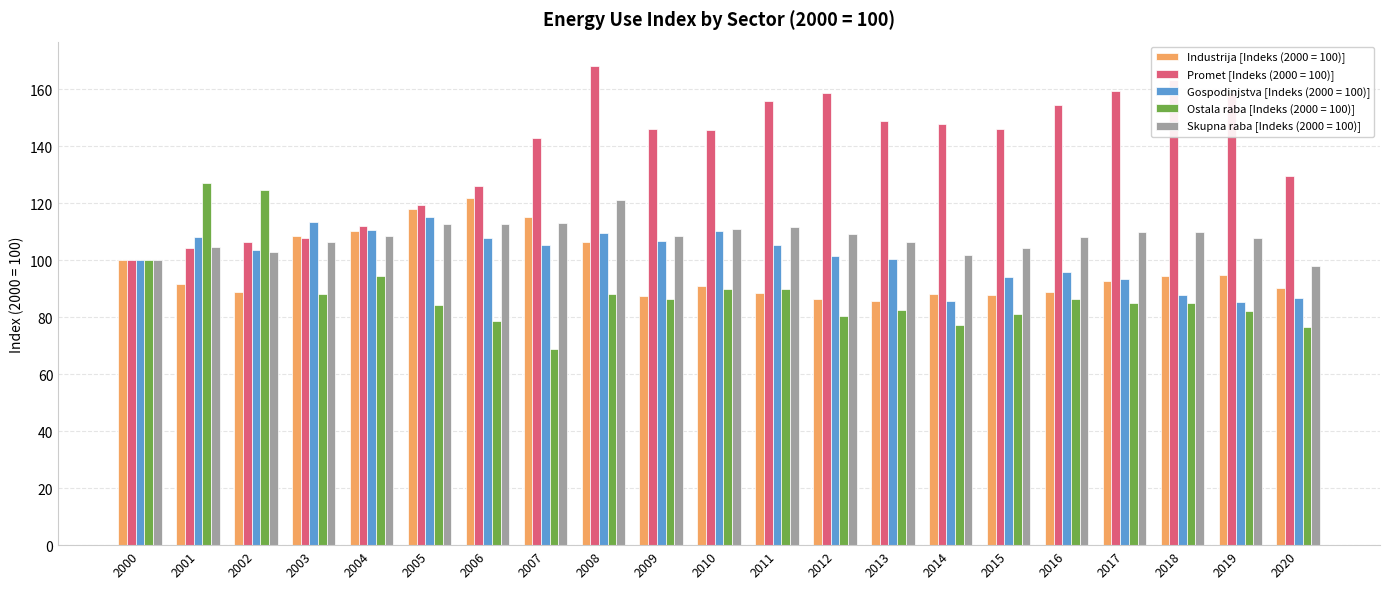

Which series has the largest range (max minus min)?

Promet [Indeks (2000 = 100)]